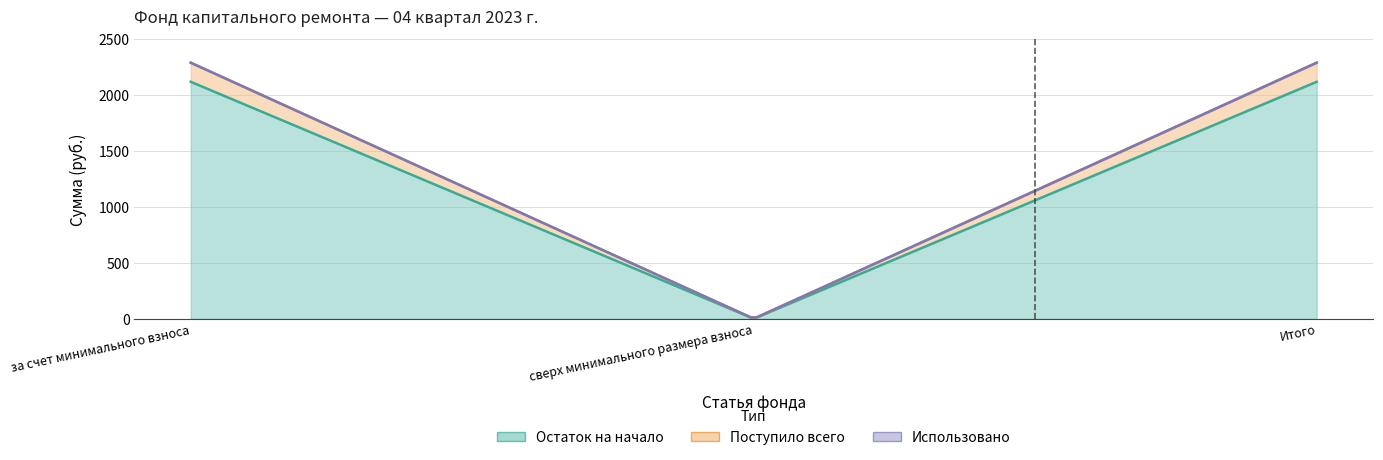

What is the label of the 1st point from the left?

за счет минимального взноса